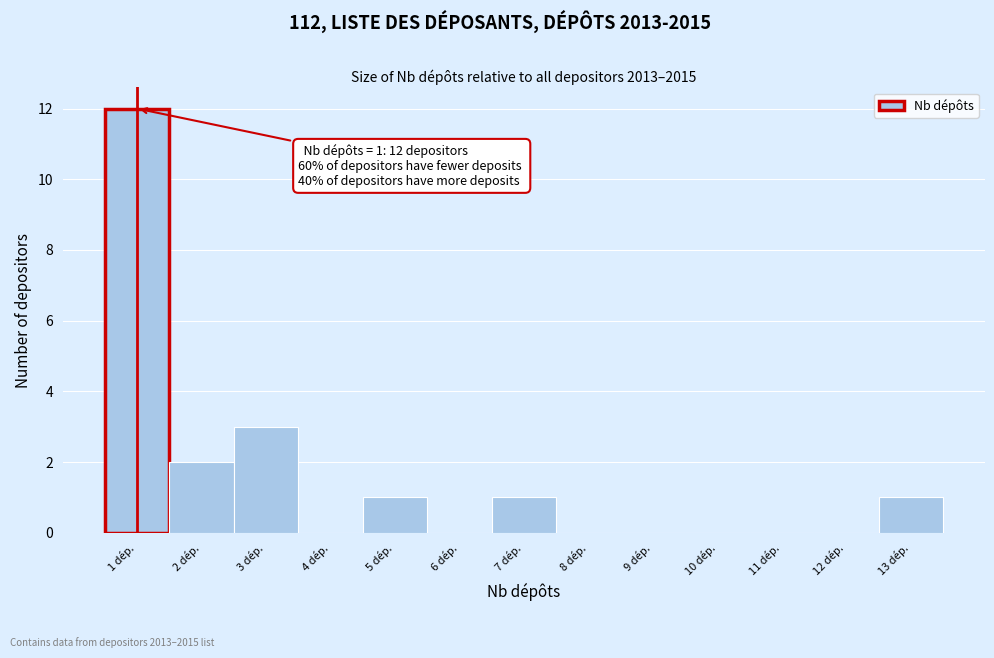

Reading left to right, transcribe all the data shown in this chart.

1 dép.=12	2 dép.=2	3 dép.=3	4 dép.=0	5 dép.=1	6 dép.=0	7 dép.=1	8 dép.=0	9 dép.=0	10 dép.=0	11 dép.=0	12 dép.=0	13 dép.=1